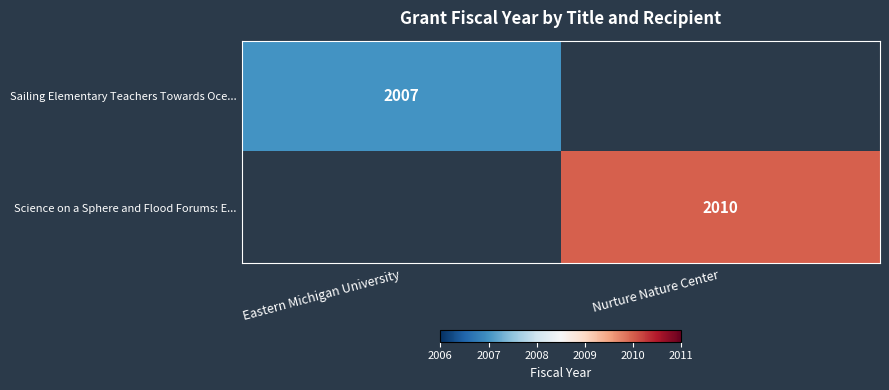

Is it true that Sailing Elementary Teachers Towards Oce... equals 1005 at Eastern Michigan University?

False